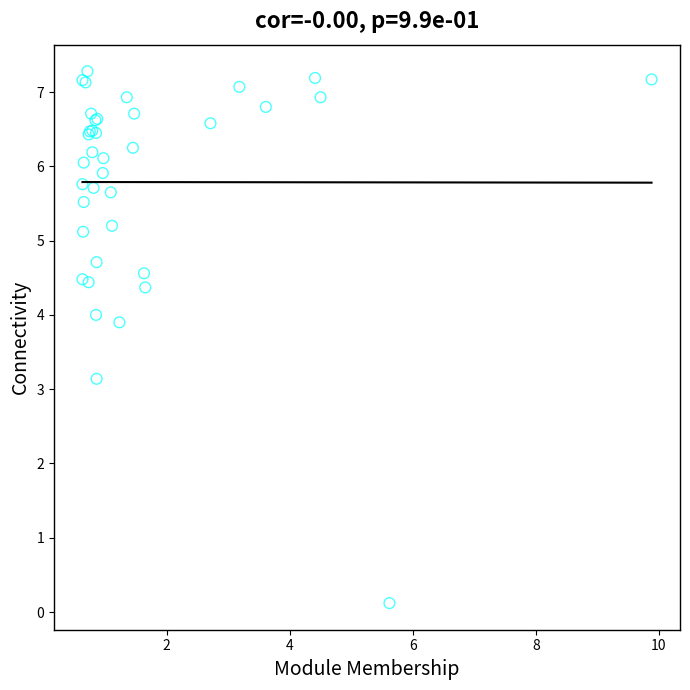

What Y value in the scatter plot is closest to 3?

3.1